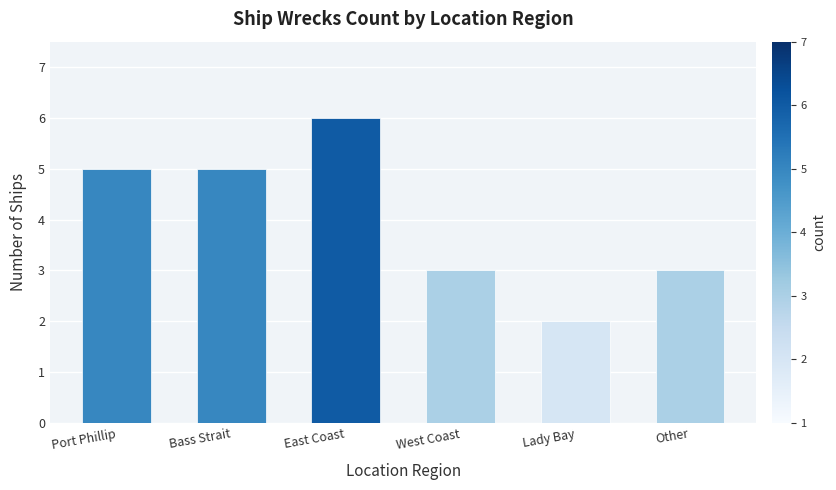

Read the value at Other.

3